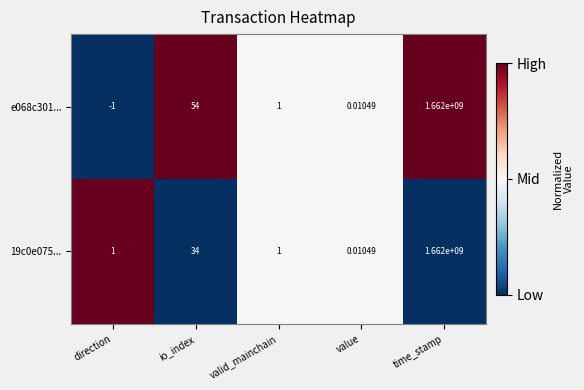

Which category has the lowest value in the e068c301... series?

direction